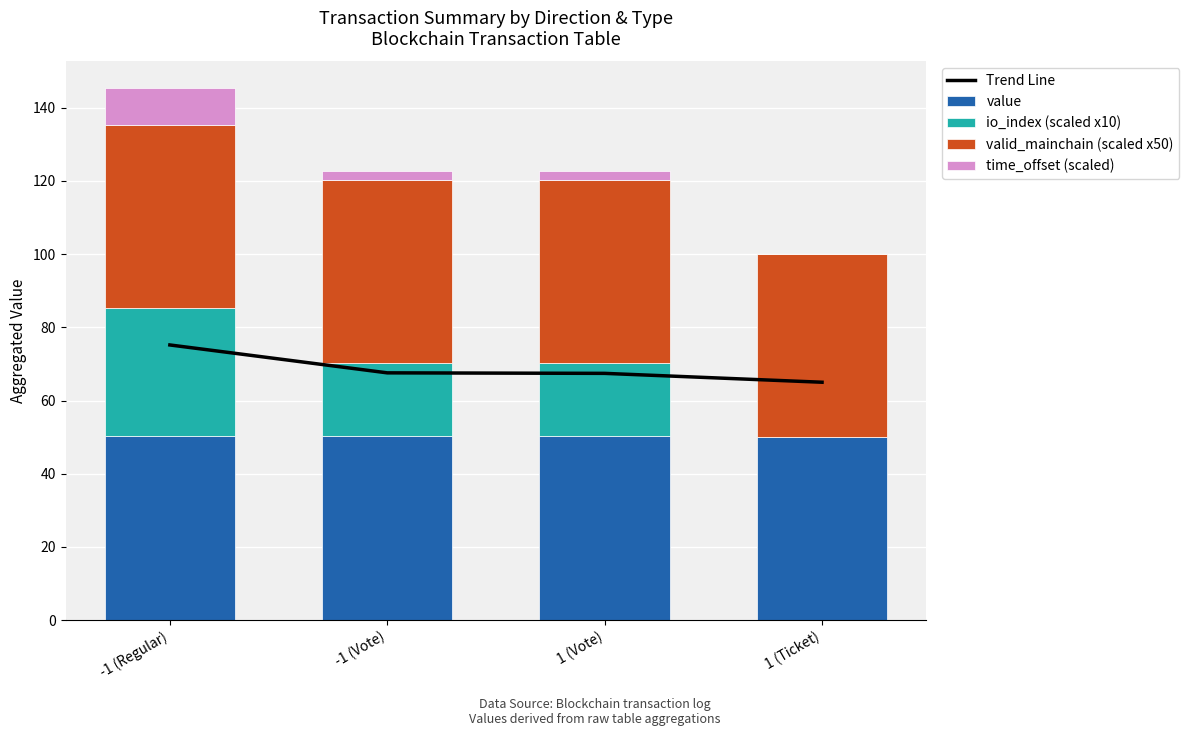

Rank the categories by valid_mainchain (scaled x50) value from lowest to highest.

-1 (Regular), -1 (Vote), 1 (Vote), 1 (Ticket)